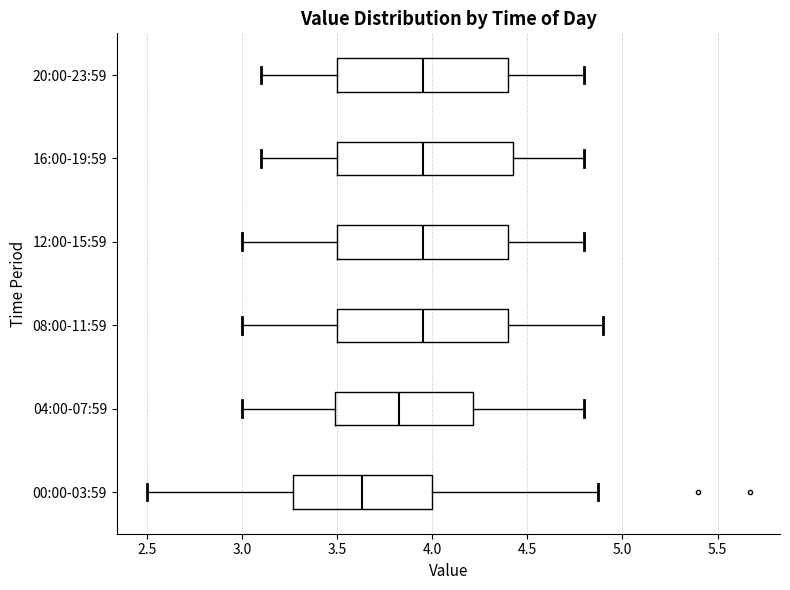

Reading bottom to top, transcribe this box plot: for each box, give where its median line is, the range the box spans, and where its two whiskers end, as read against the x-axis. The values are not printed on the chart, so give them approximately, as read against the axis.

00:00-03:59: median 3.65, box 3.25 to 4.00, whiskers 2.50 to 4.85
04:00-07:59: median 3.85, box 3.50 to 4.20, whiskers 3.00 to 4.80
08:00-11:59: median 3.95, box 3.50 to 4.40, whiskers 3.00 to 4.90
12:00-15:59: median 3.95, box 3.50 to 4.40, whiskers 3.00 to 4.80
16:00-19:59: median 3.95, box 3.50 to 4.45, whiskers 3.10 to 4.80
20:00-23:59: median 3.95, box 3.50 to 4.40, whiskers 3.10 to 4.80